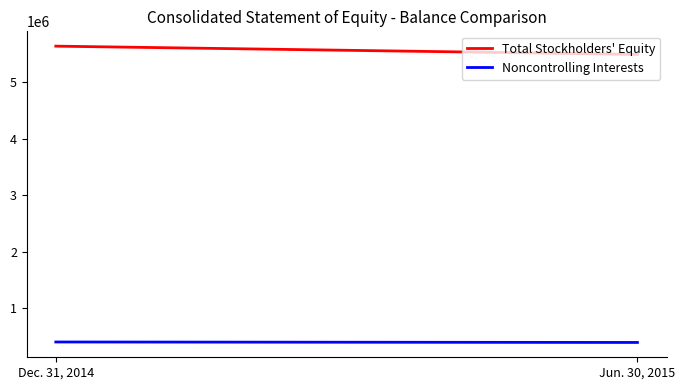

What is the label of the 2nd point from the left?

Jun. 30, 2015